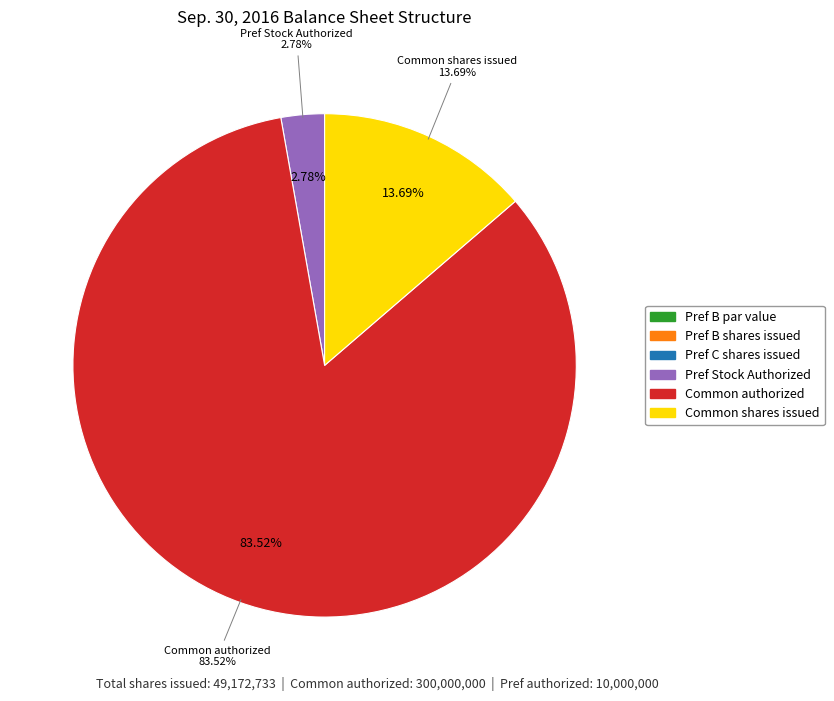

Is there any slice that represents more than half of the pie?

Yes